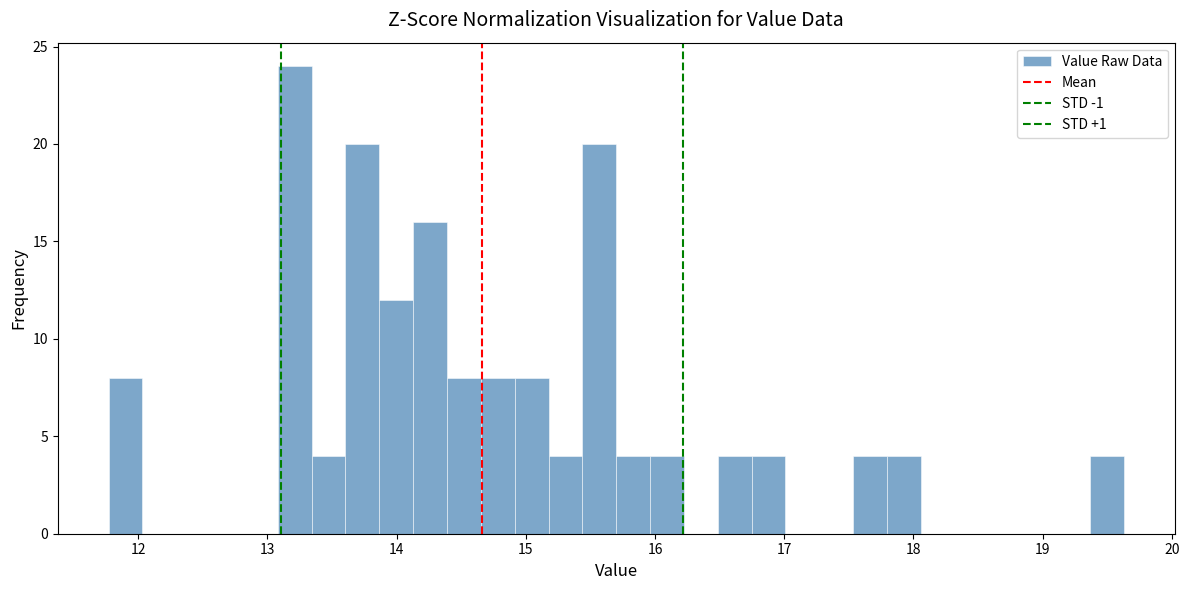

Read against the x-axis, roughly where is the centre of the tallest bar?

13.2